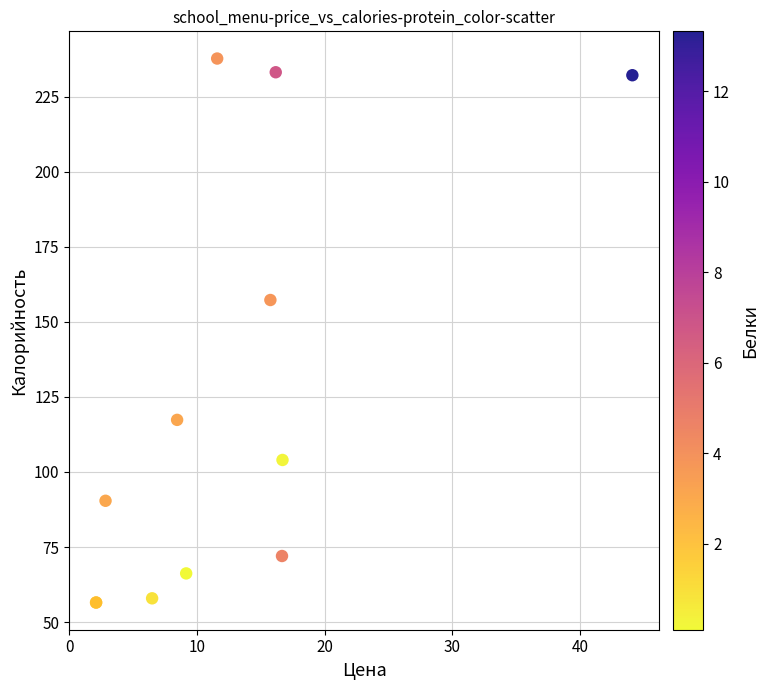

What Y value in the scatter plot is closest to 147?

157.3